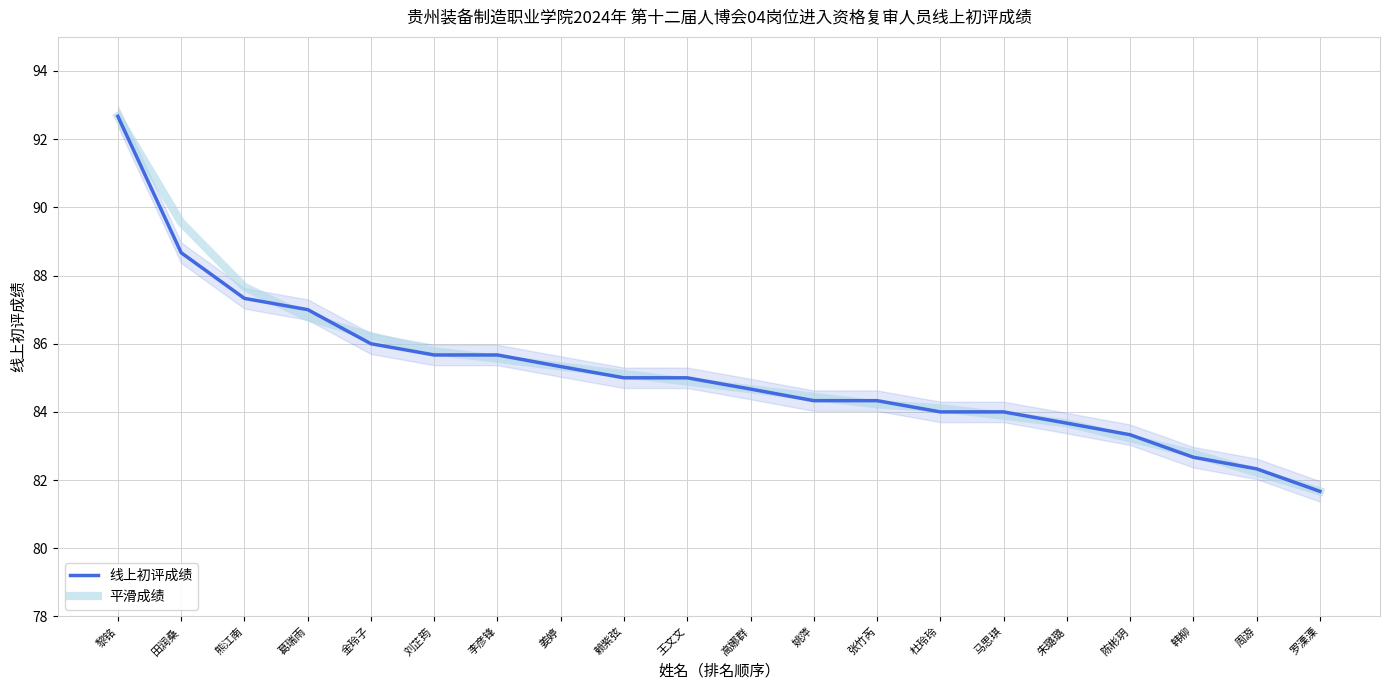

Between which two adjacent categories do 线上初评成绩 and 平滑成绩 first intersect?

熊江南 and 葛瑞雨